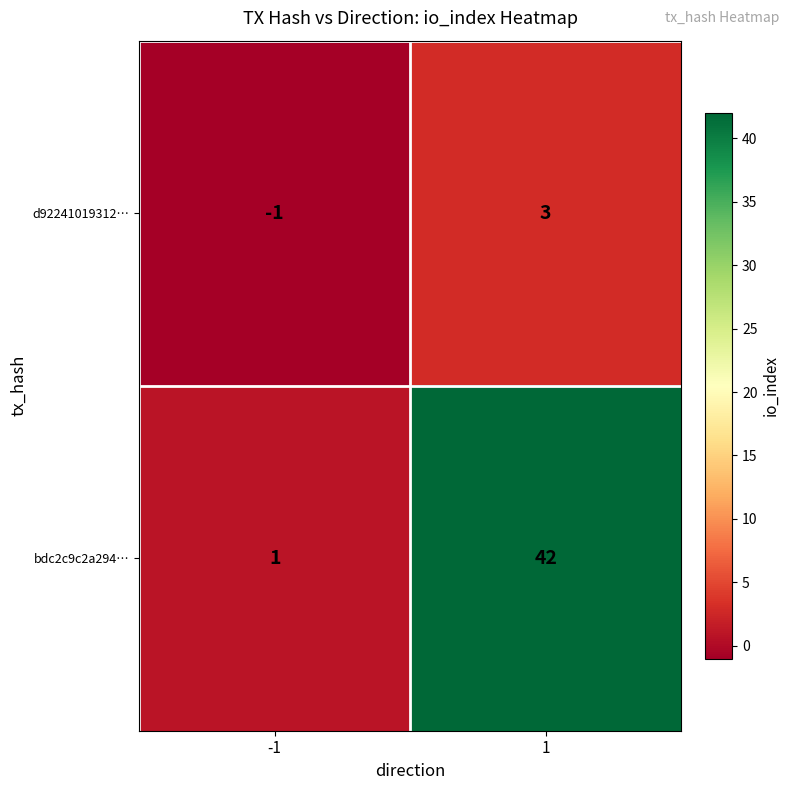

List the series in order of their overall mean, highest first.

bdc2c9c2a294…, d92241019312…